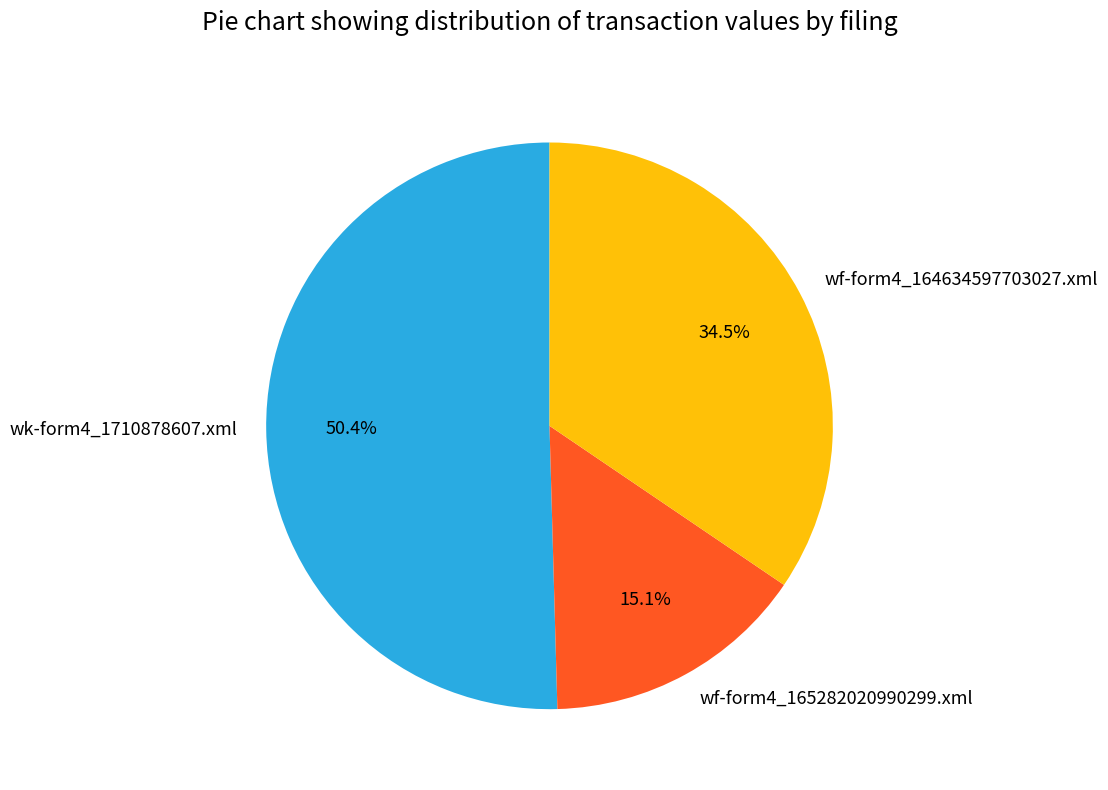

To the nearest percent, what is the average slice percentage?

33%